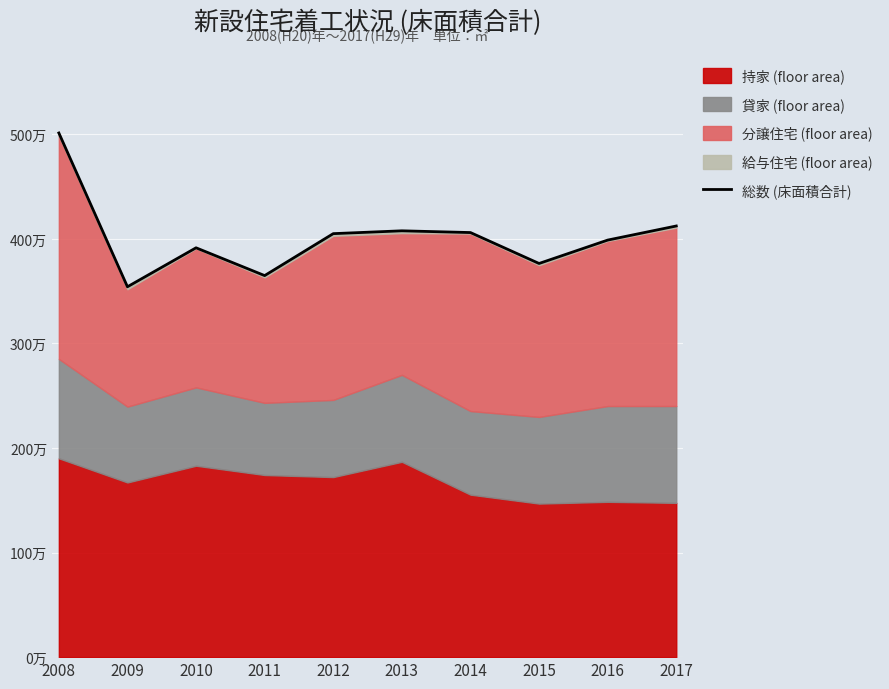

The chart shows a value of 4077479 at 2013. True or false?

True